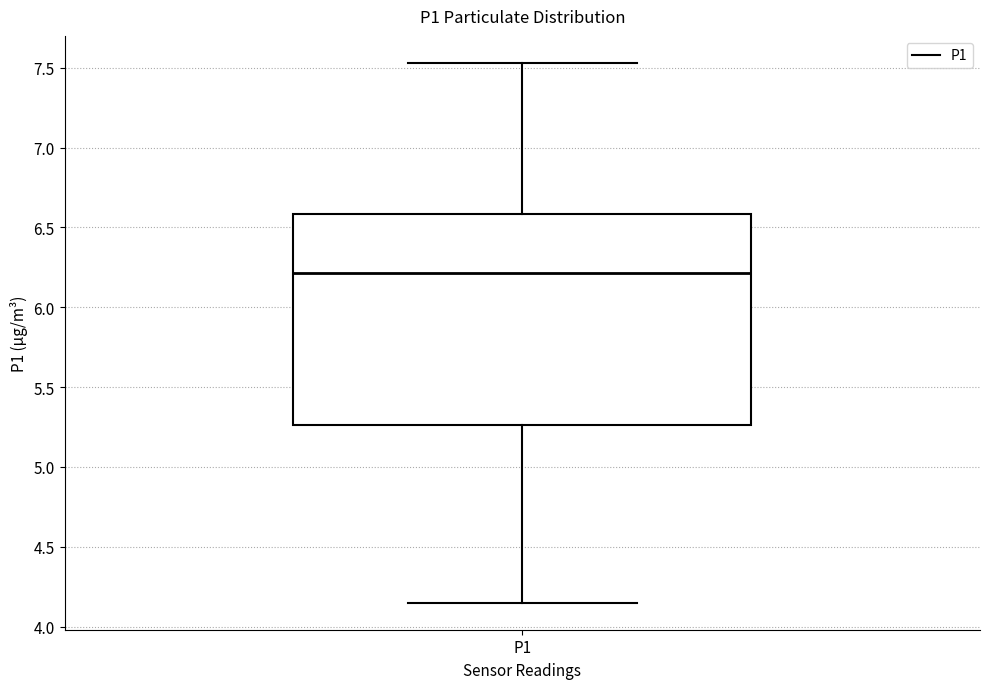

Where does the lower whisker of the box for P1 end on the y-axis? The values are not printed on the chart, so give them approximately, as read against the axis.

4.15